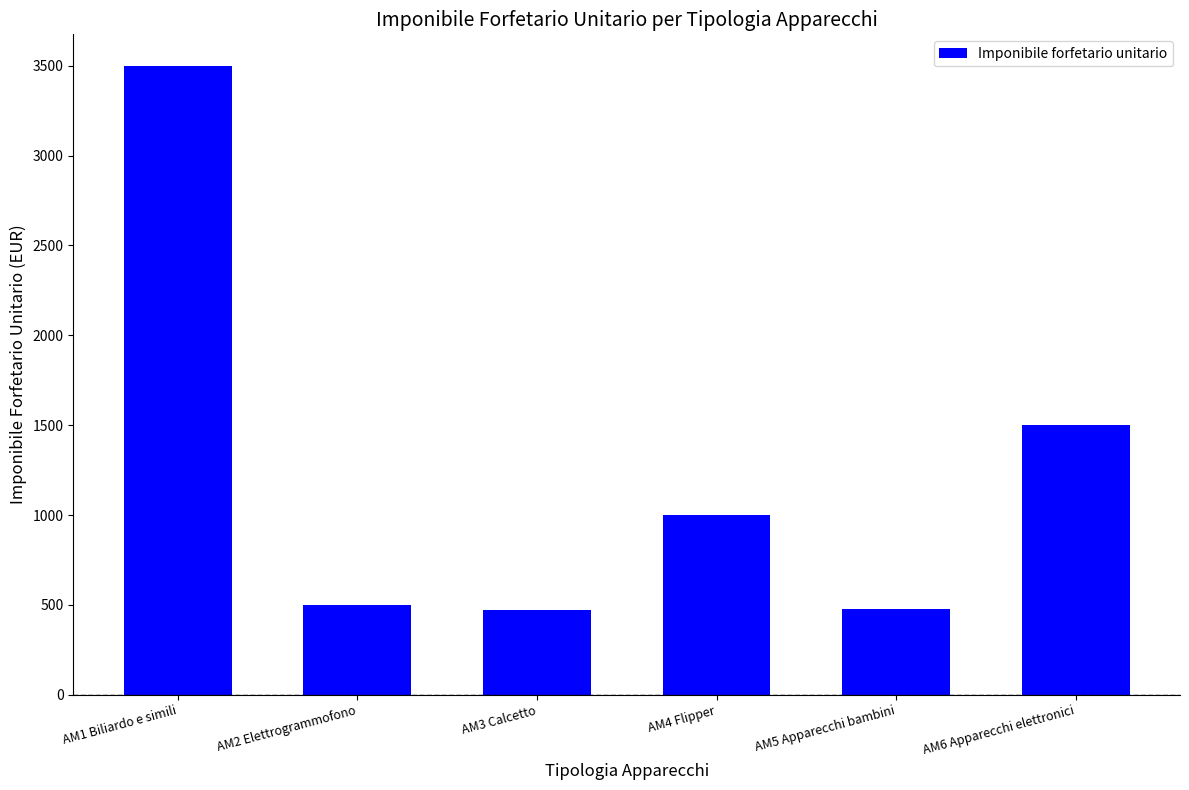

Approximately how many times larger is the value at AM4 Flipper compared to AM6 Apparecchi elettronici?

0.7